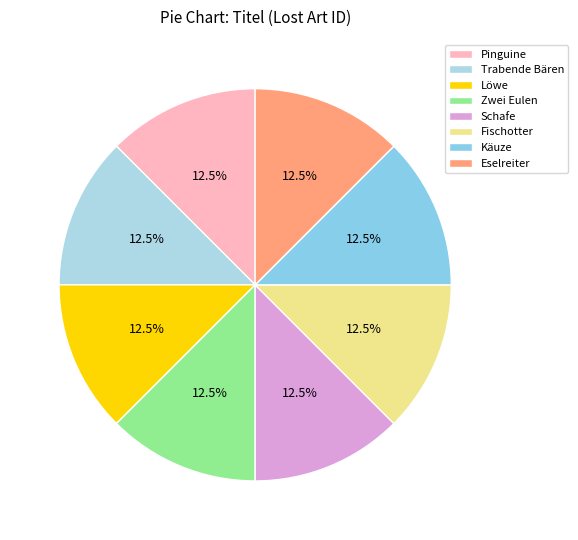

Combined, what portion of the pie is Käuze and Zwei Eulen?

25.0%